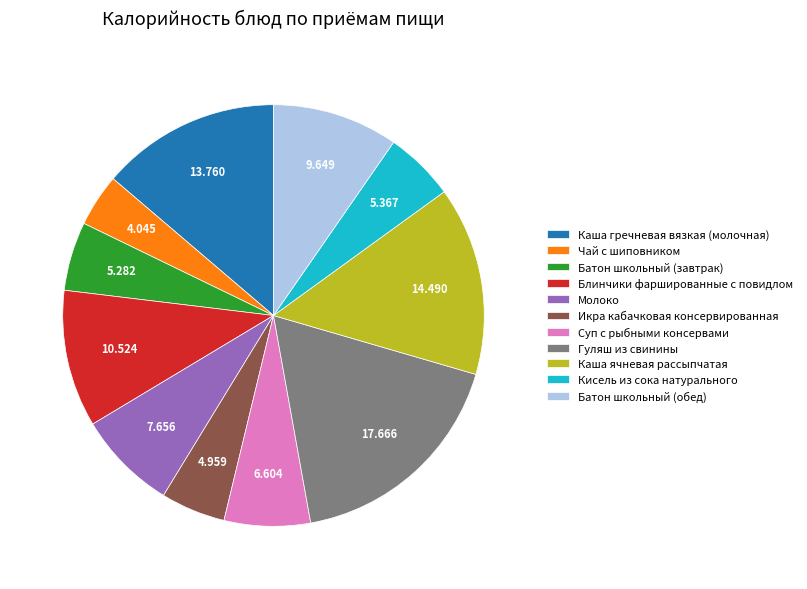

Is Каша гречневая вязкая (молочная) the majority of the pie?

No